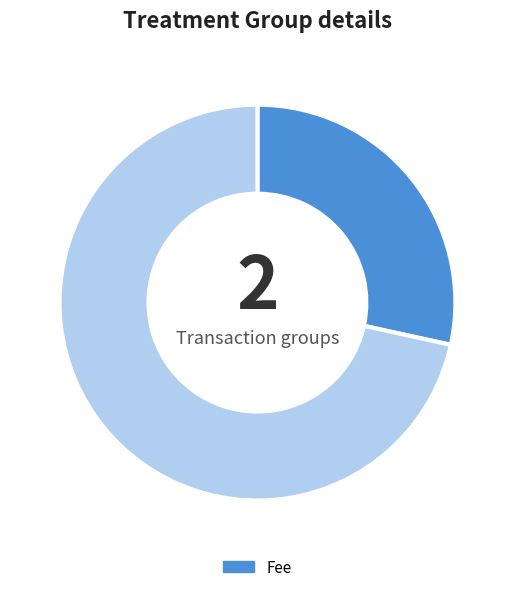

Is there a majority slice in this chart?

Yes